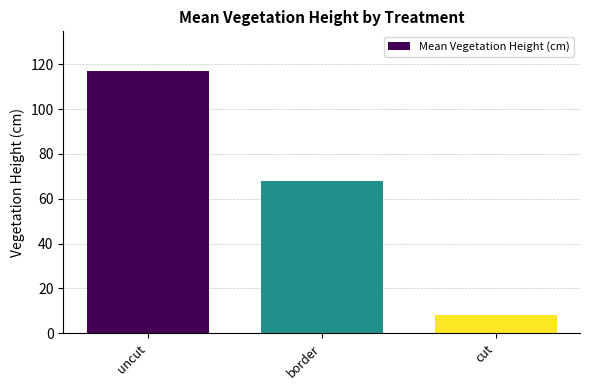

How many values exceed 67?

2